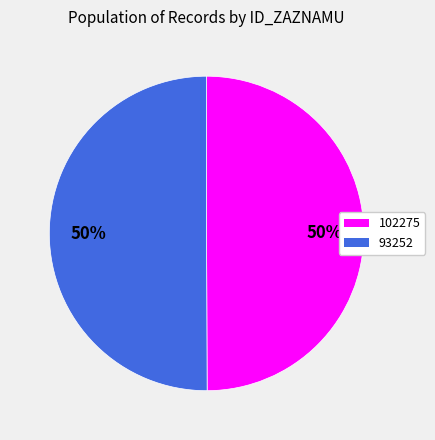

How many segments does this pie chart have?

2